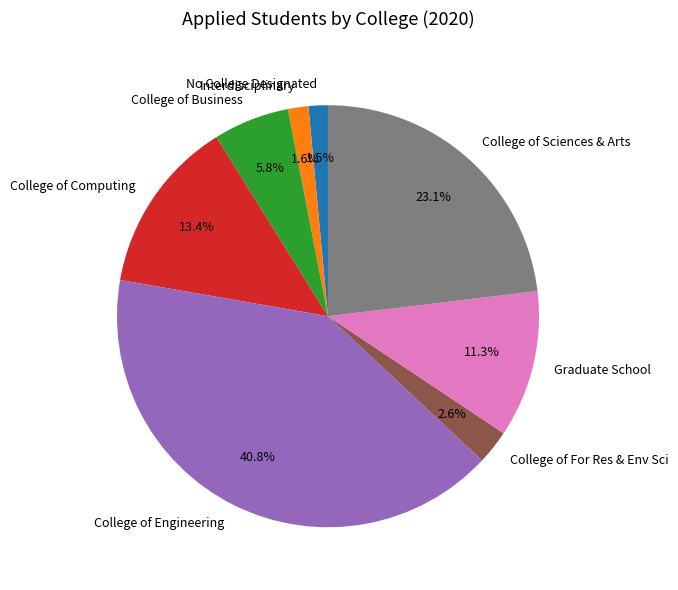

Count the number of slices in the pie.

8